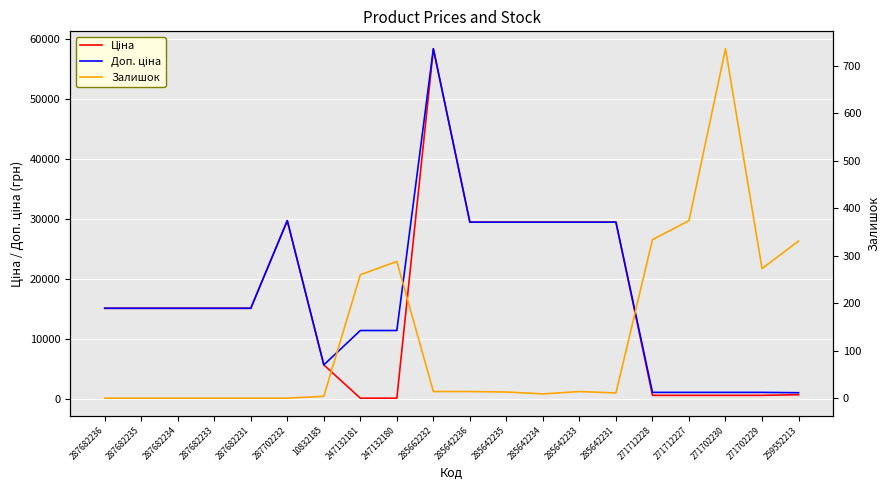

Where is the first local minimum for Залишок?

285642234